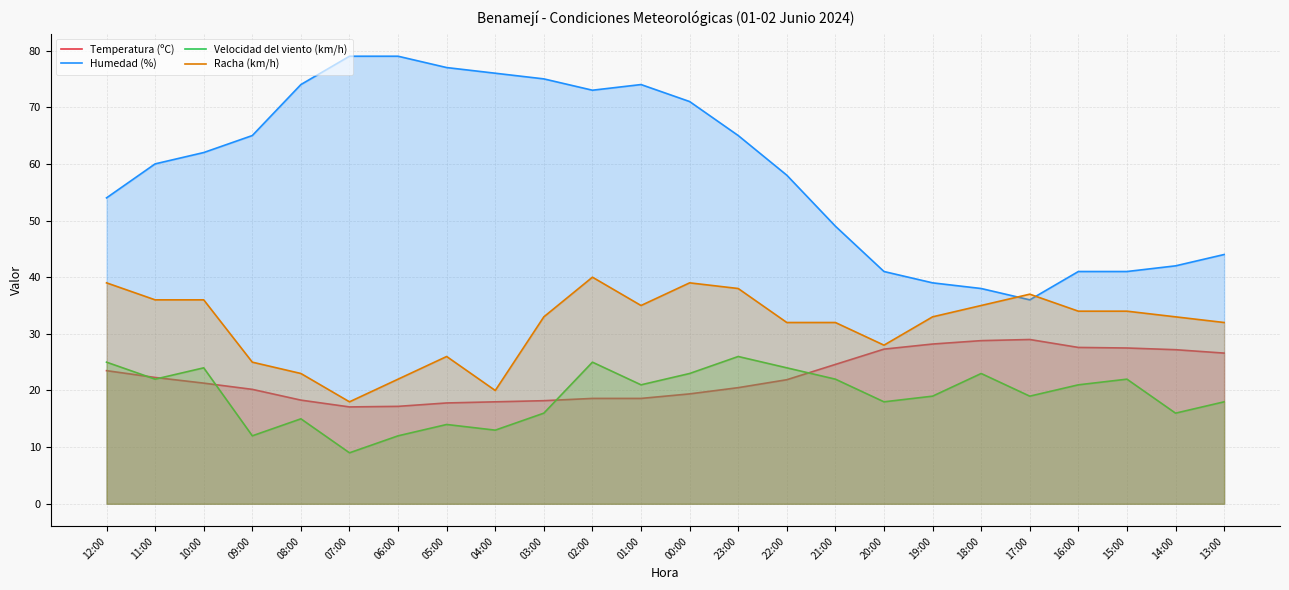

At 19:00, list the series in order from smallest to largest.

Velocidad del viento (km/h), Temperatura (ºC), Racha (km/h), Humedad (%)